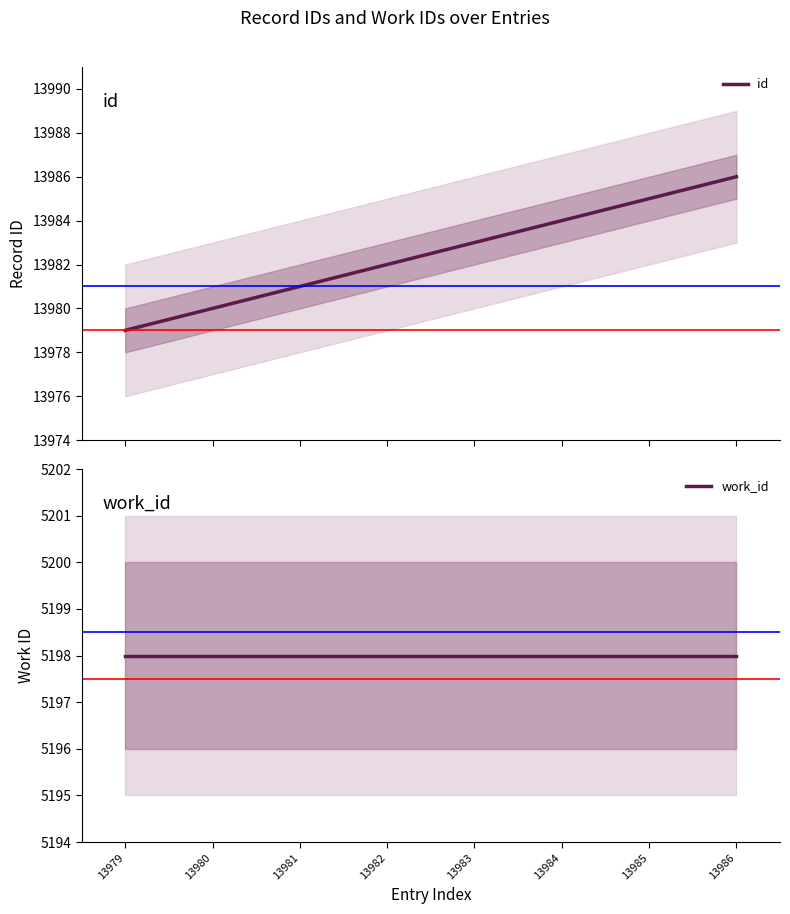

How many distinct data groups are displayed?

2